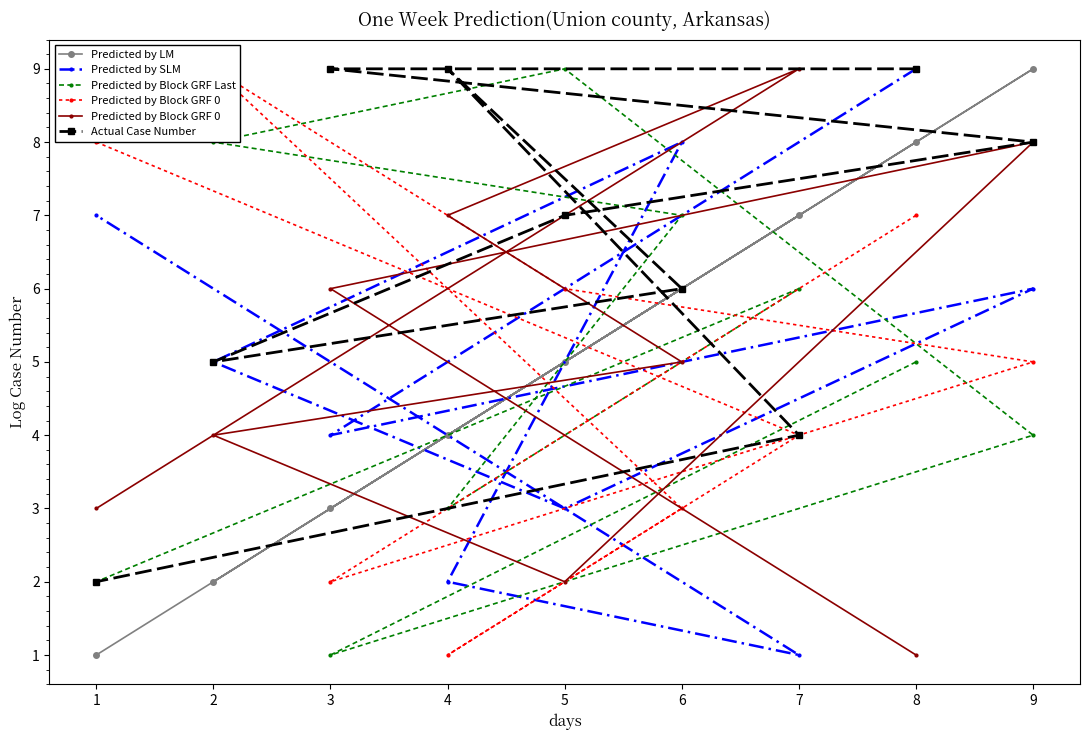

True or false: Actual Case Number has more than 0 interior local peaks.

True